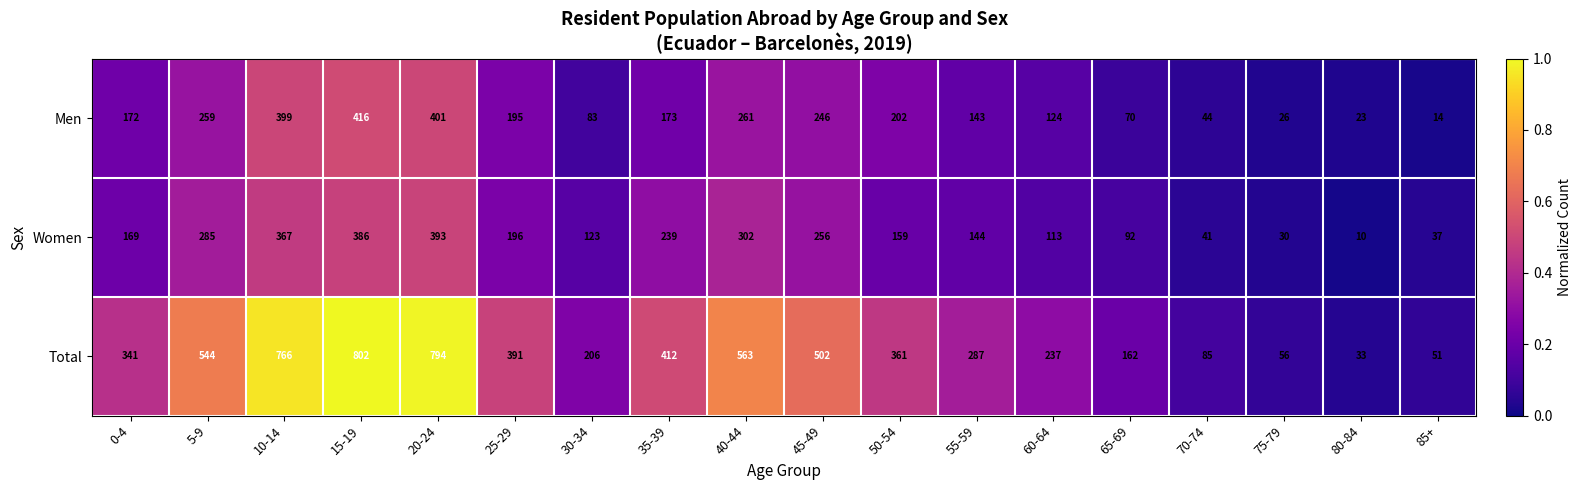

Where does the Men series first go above 173?

5-9